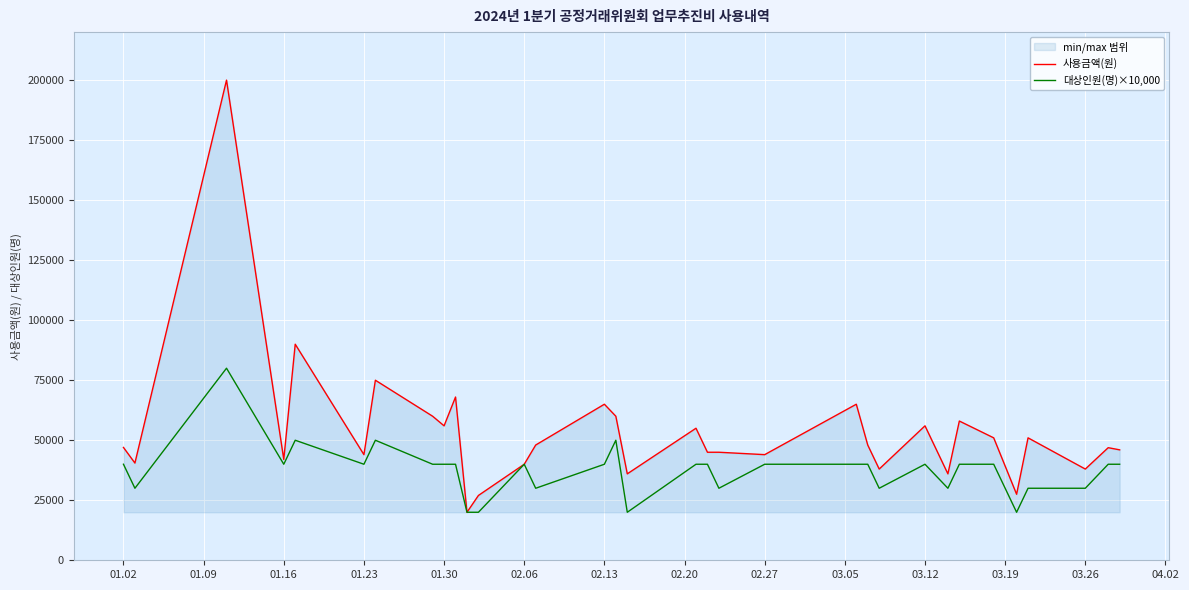

Which series has the largest range (max minus min)?

사용금액(원)